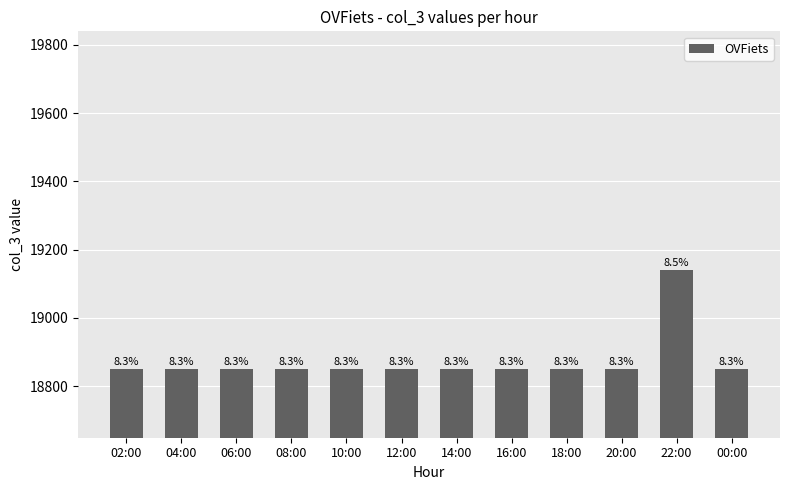

What position from the left is 08:00?

4